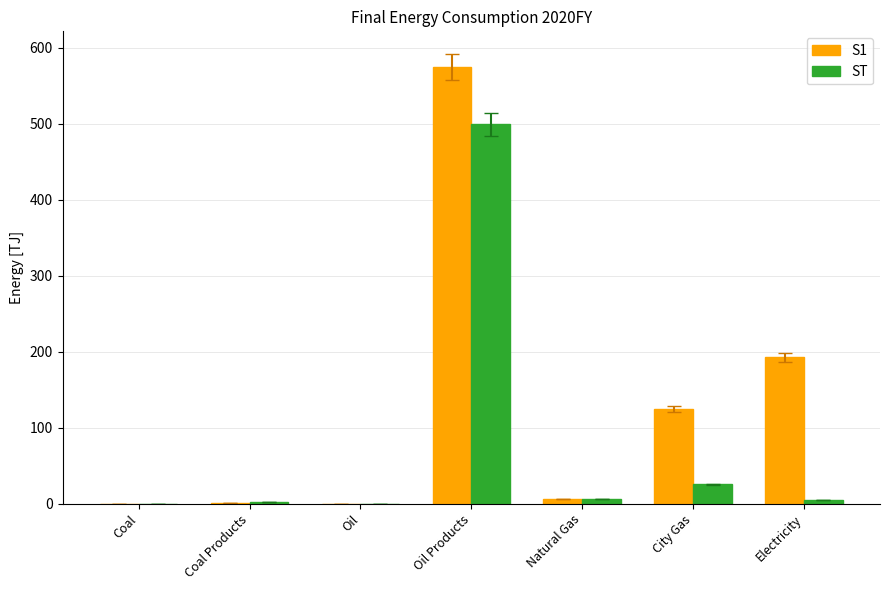

The value of S1 at Coal Products is 0.3. True or false?

True